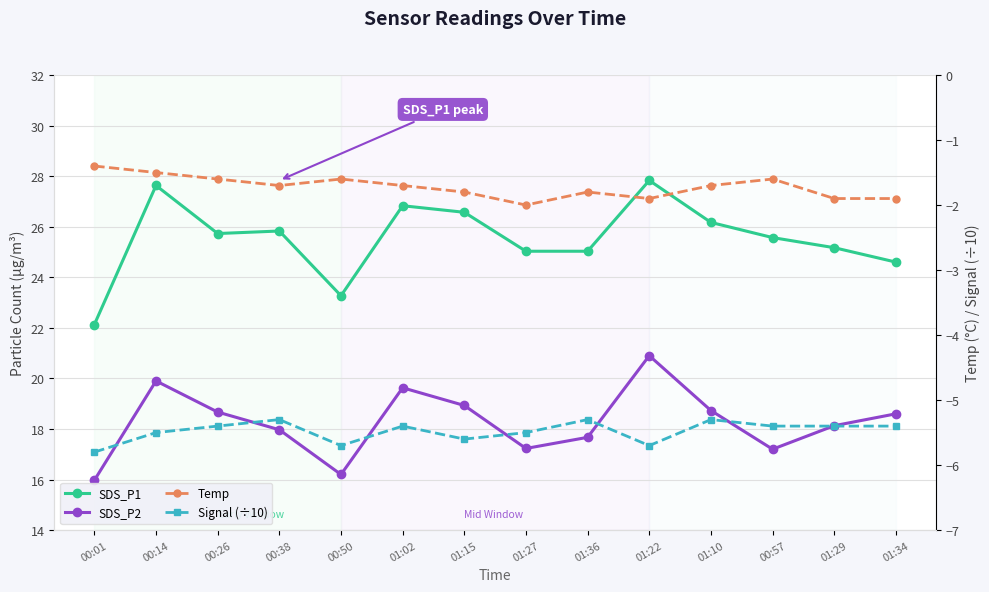

What is the difference between the SDS_P2 values at 00:38 and 00:26?

0.7